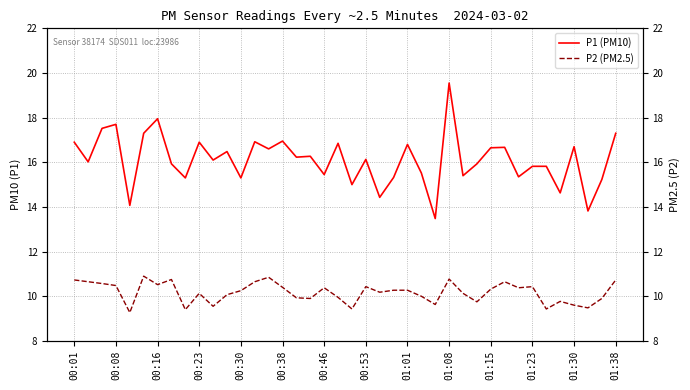

What is the difference between the P1 (PM10) values at 01:30 and 37?

1.5